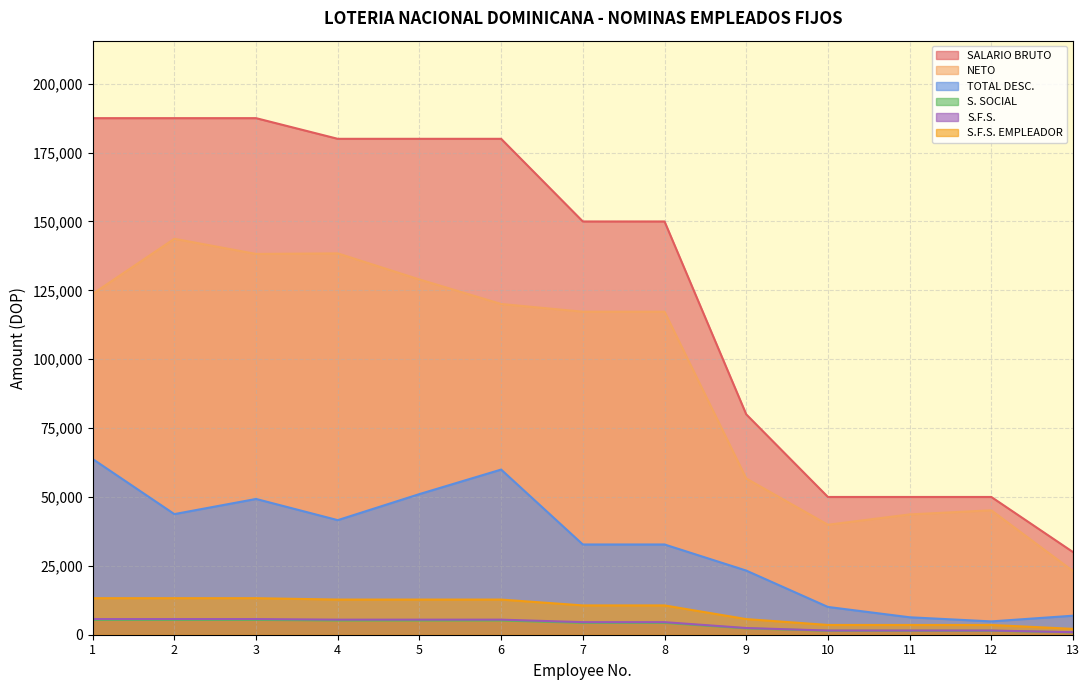

True or false: NETO has more than 0 interior local peaks.

True